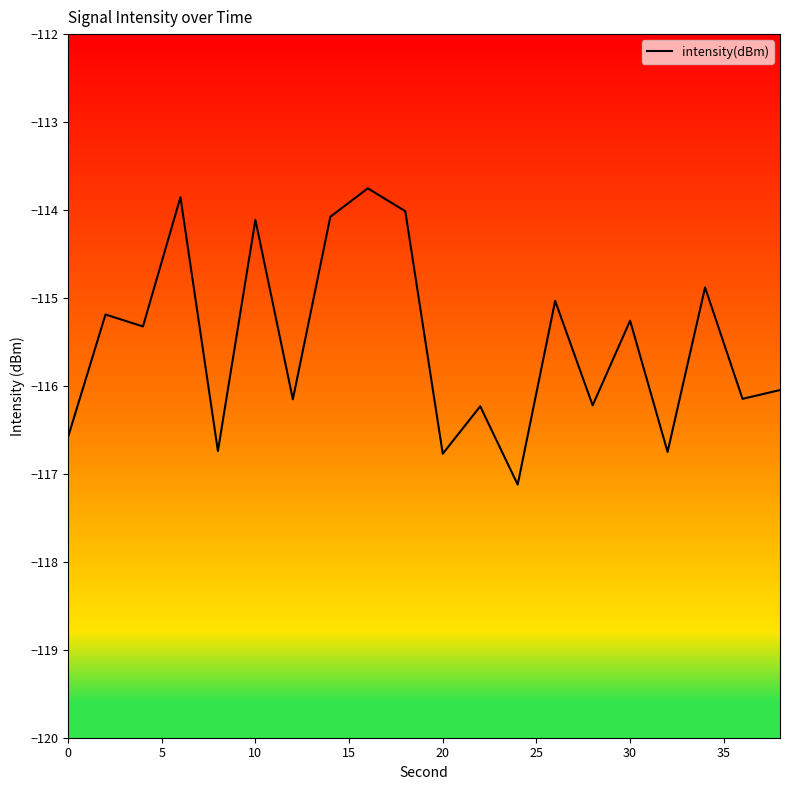

What is the difference between the maximum and minimum values?

3.4